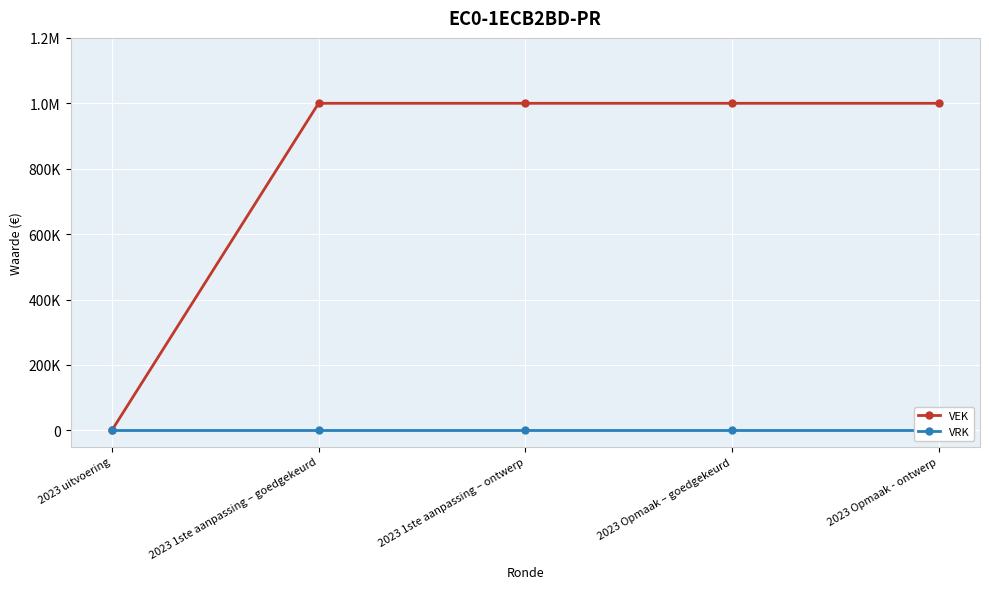

Rank the series by their maximum value, from highest to lowest.

VEK, VRK